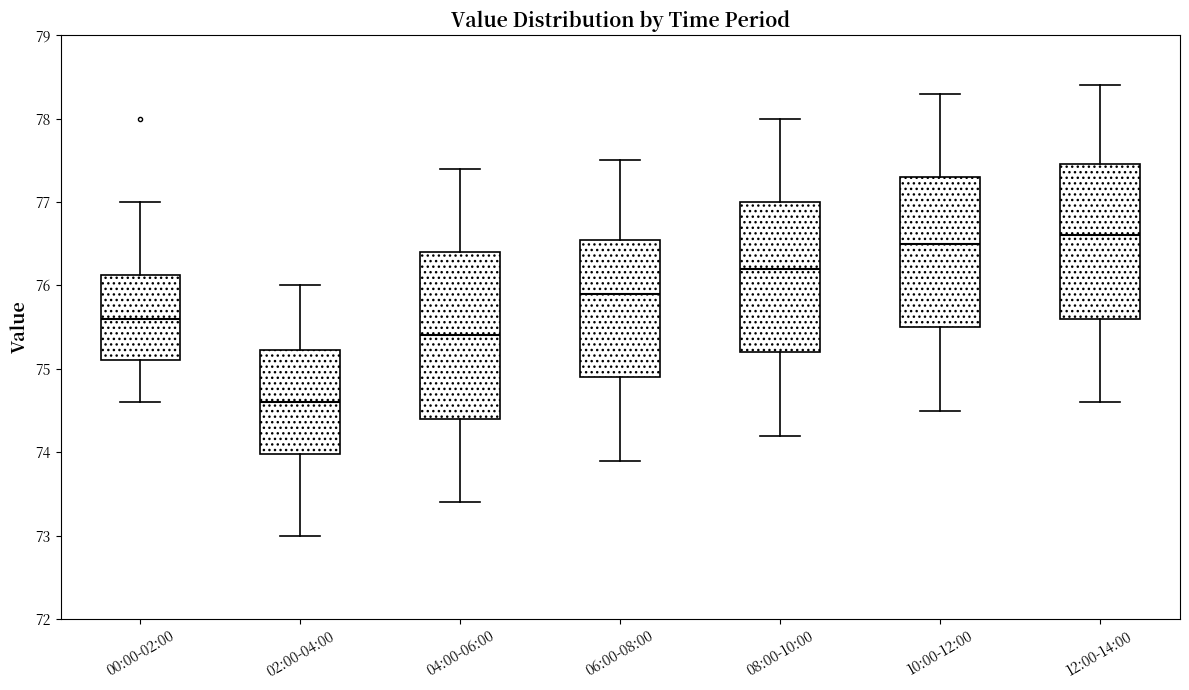

Which box's median line is the lowest?

02:00-04:00